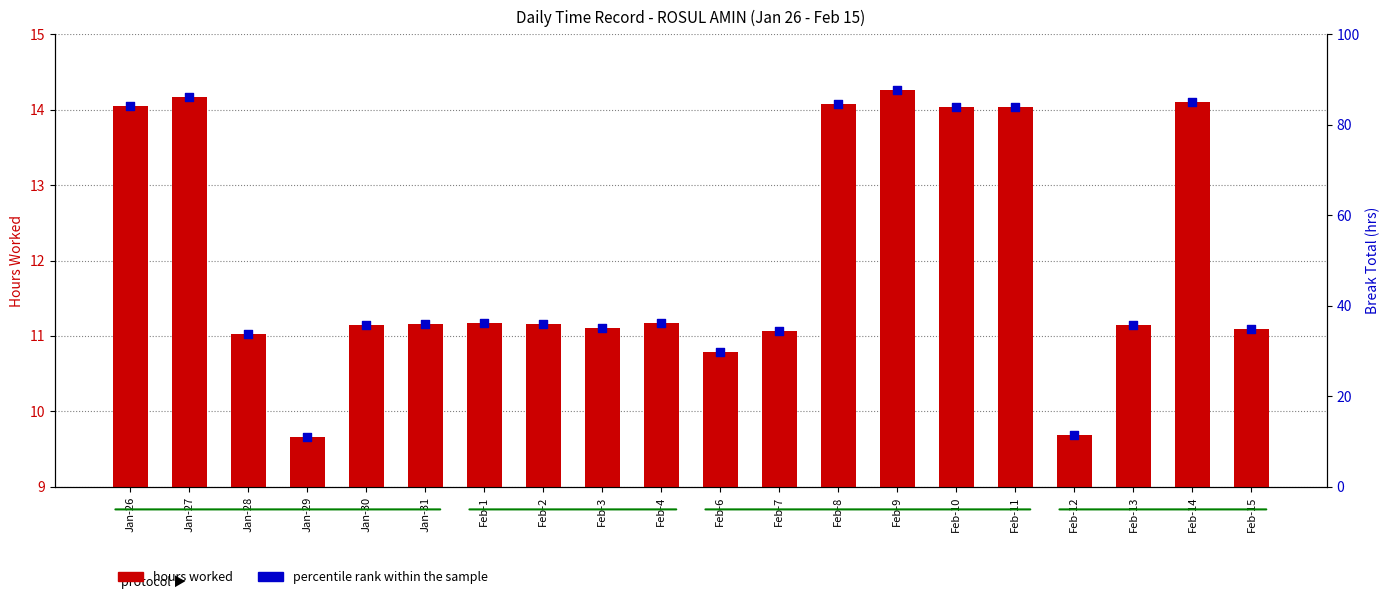

What is the total value across all series at Feb-7?

45.6